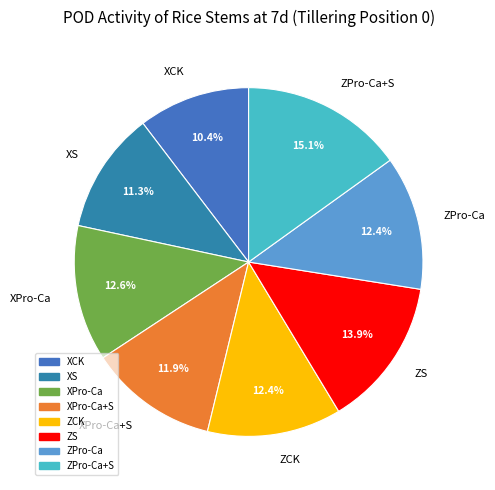

What portion of the pie excludes ZCK?

87.6%